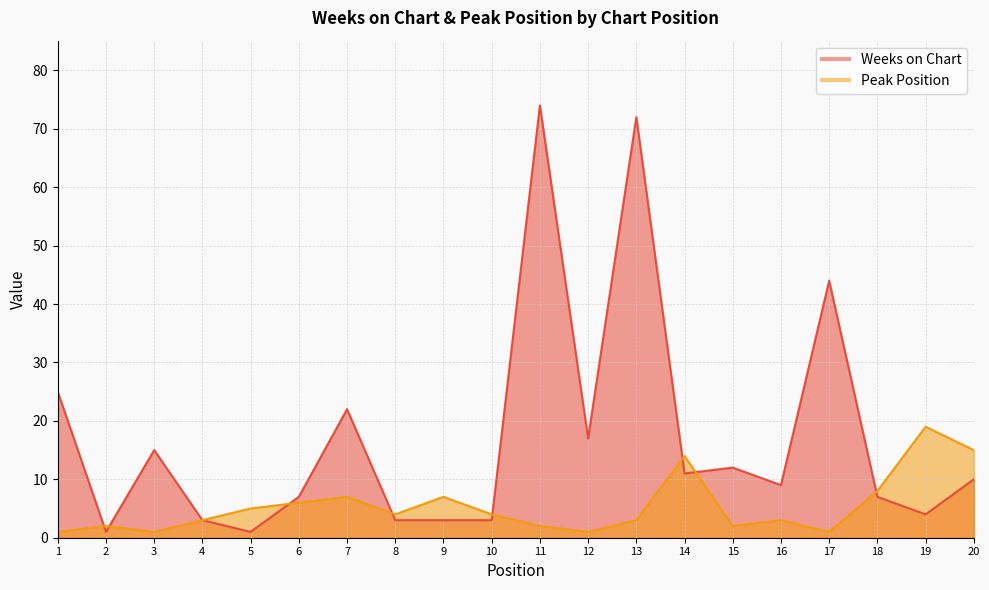

What is the sum of all Weeks on Chart values?

343